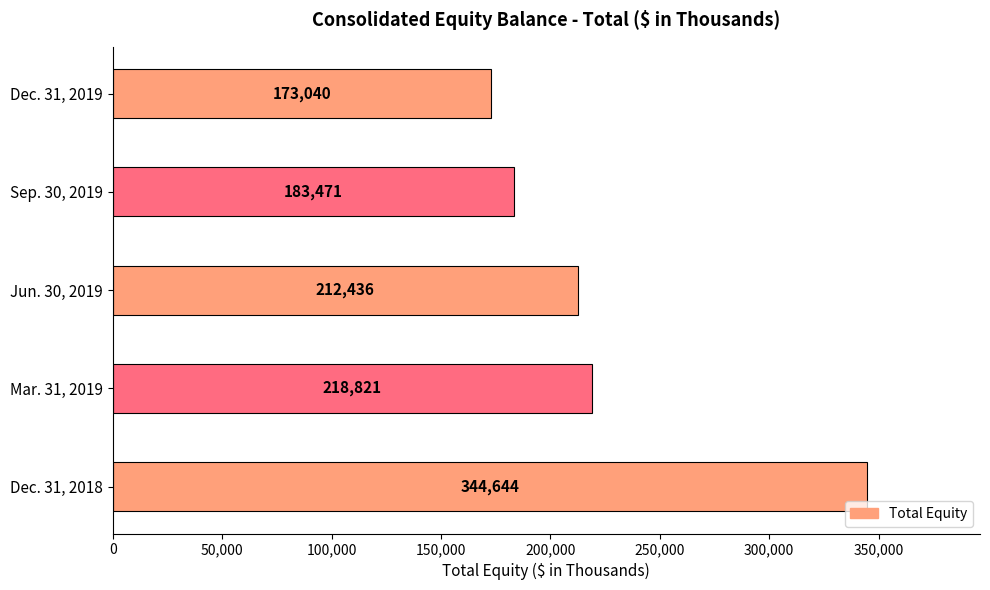

Reading bottom to top, extract all data points from this chart.

Dec. 31, 2018=344644	Mar. 31, 2019=218821	Jun. 30, 2019=212436	Sep. 30, 2019=183471	Dec. 31, 2019=173040